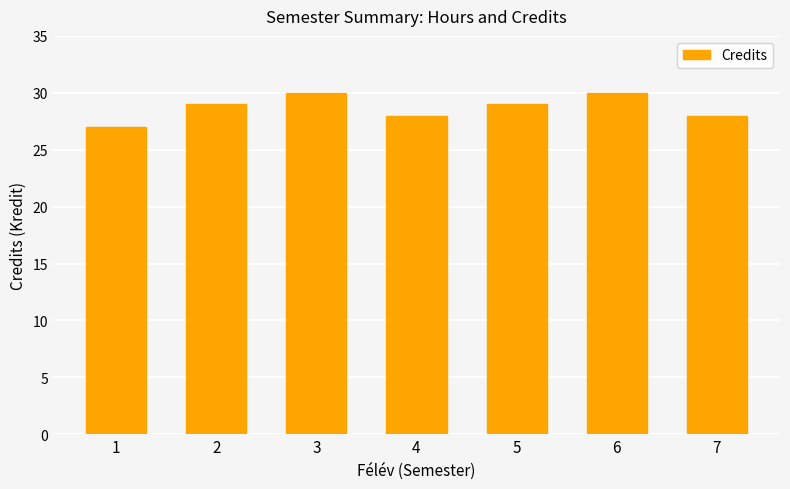

How many bars are there in total?

7